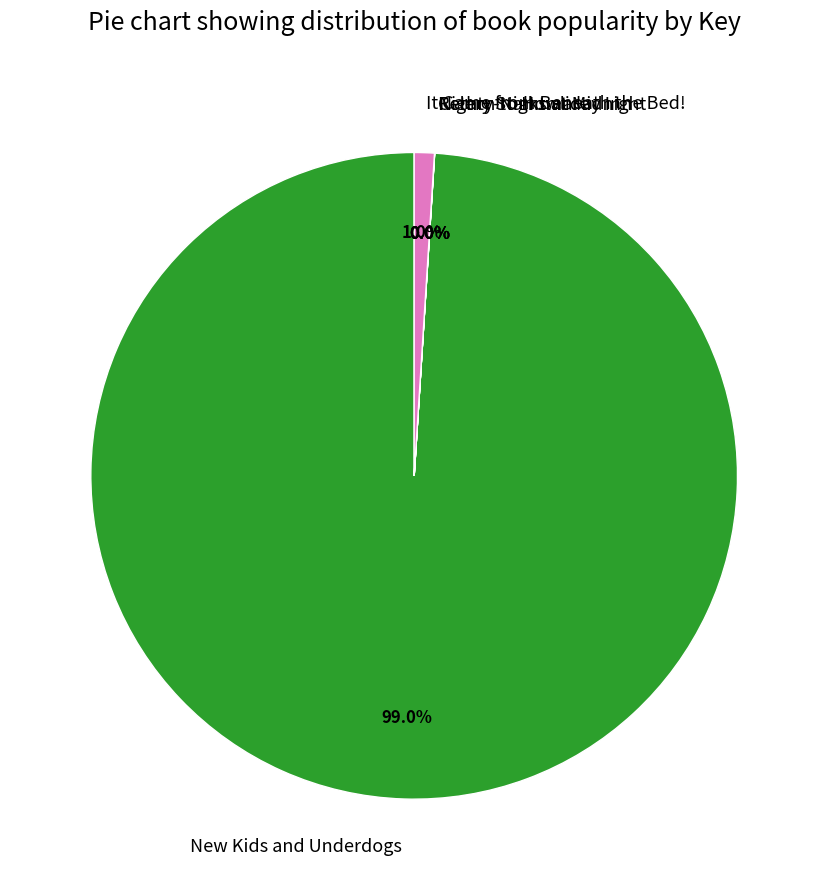

Which has a higher value, It Came from Beneath the Bed! or New Kids and Underdogs?

New Kids and Underdogs